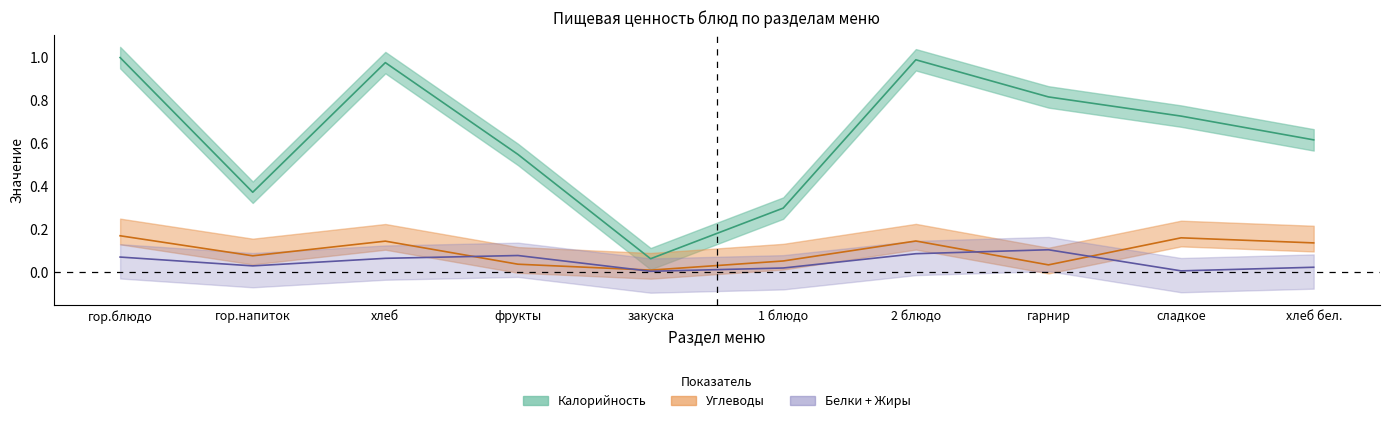

Which category has the lowest value in the Калорийность series?

закуска